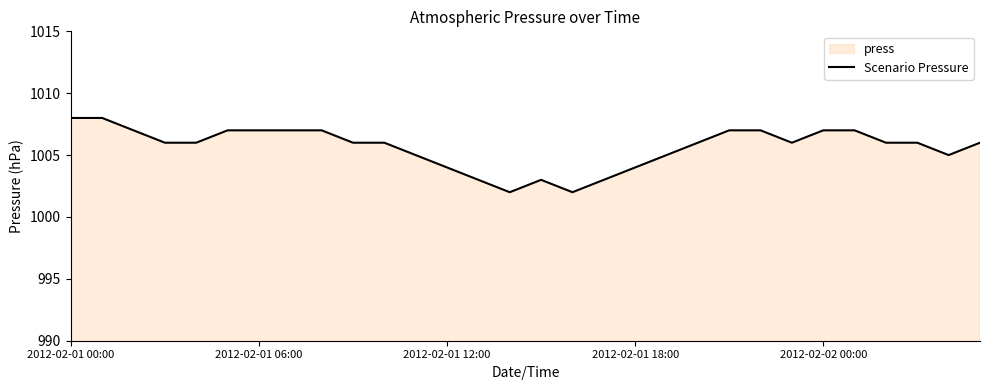

Which label corresponds to the smallest value in the chart?

14